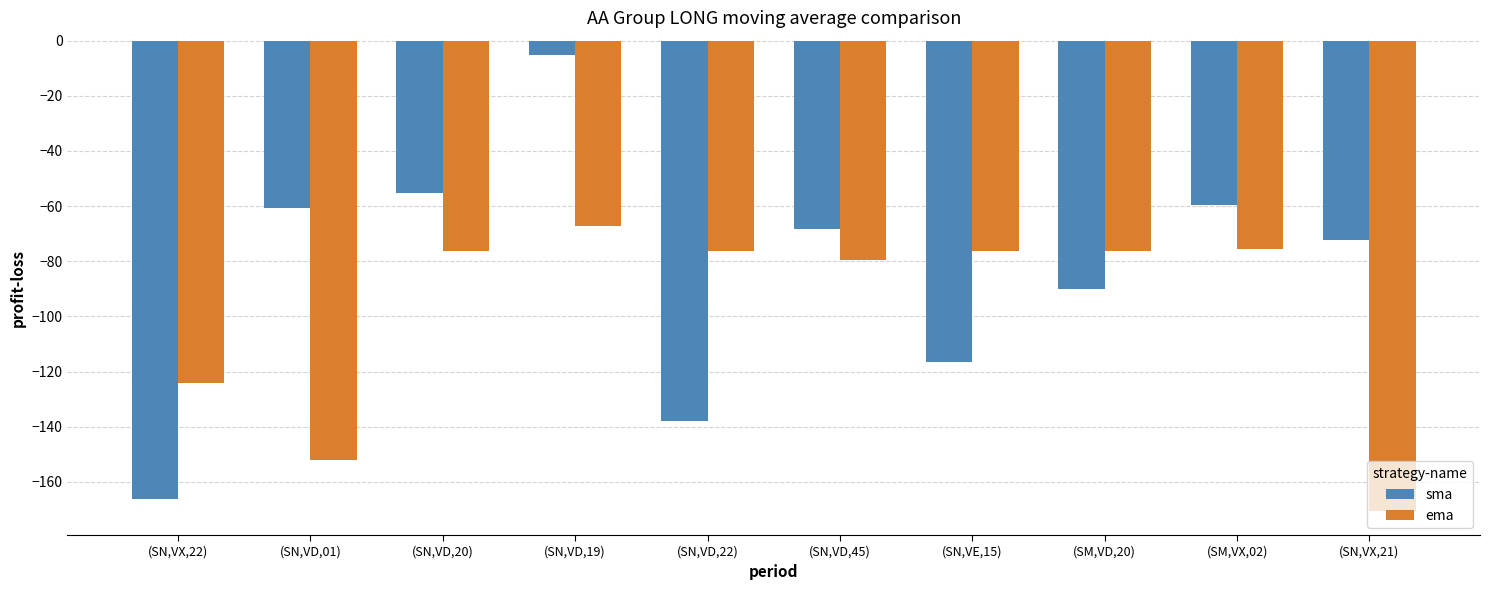

How many bars are there in total?

20